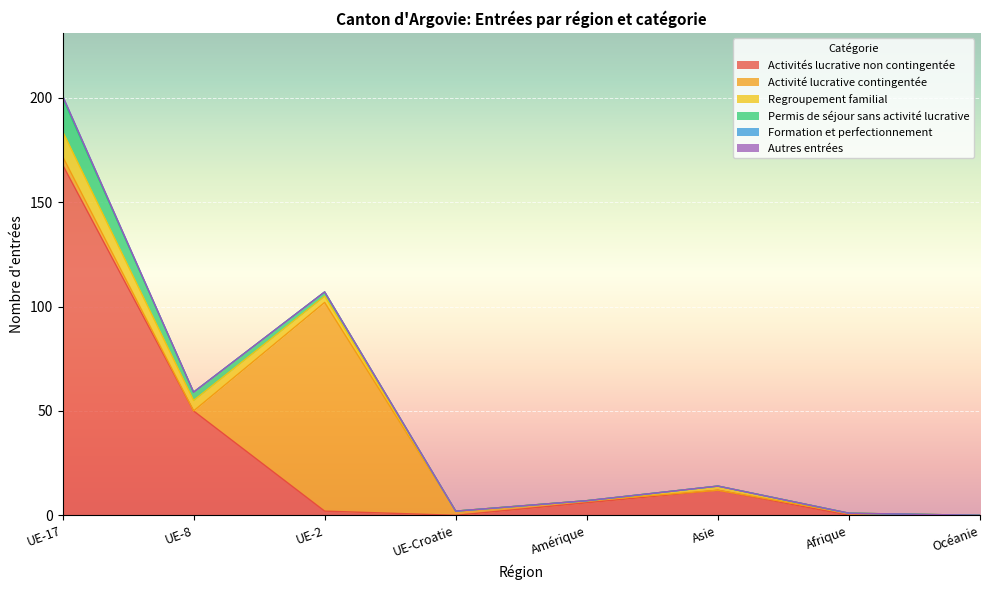

What is the label of the 5th point from the left?

Amérique